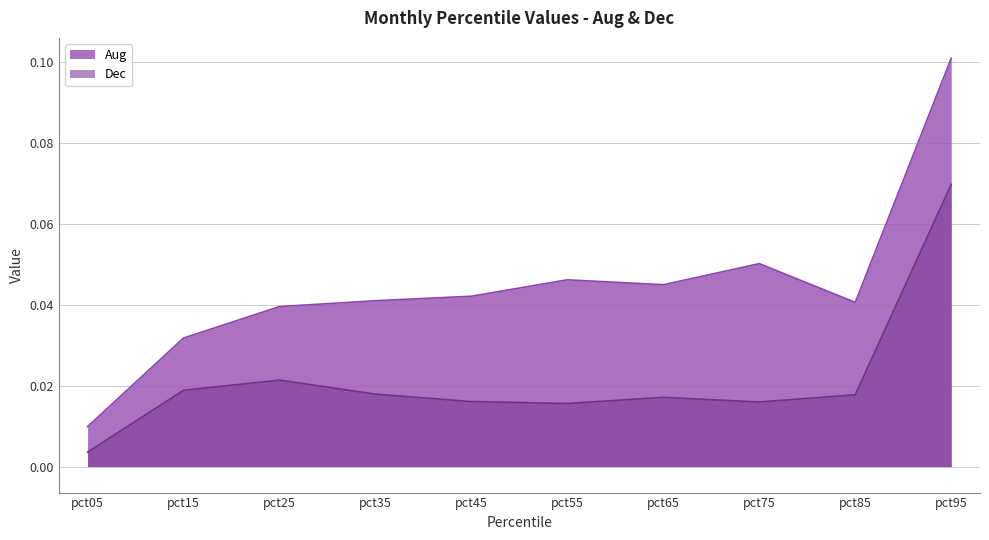

True or false: Aug and Dec intersect in this chart.

False